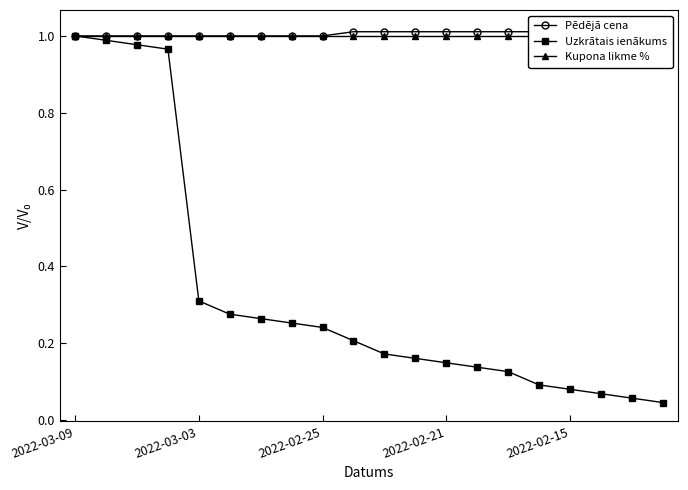

True or false: Pēdējā cena and Kupona likme % intersect in this chart.

False